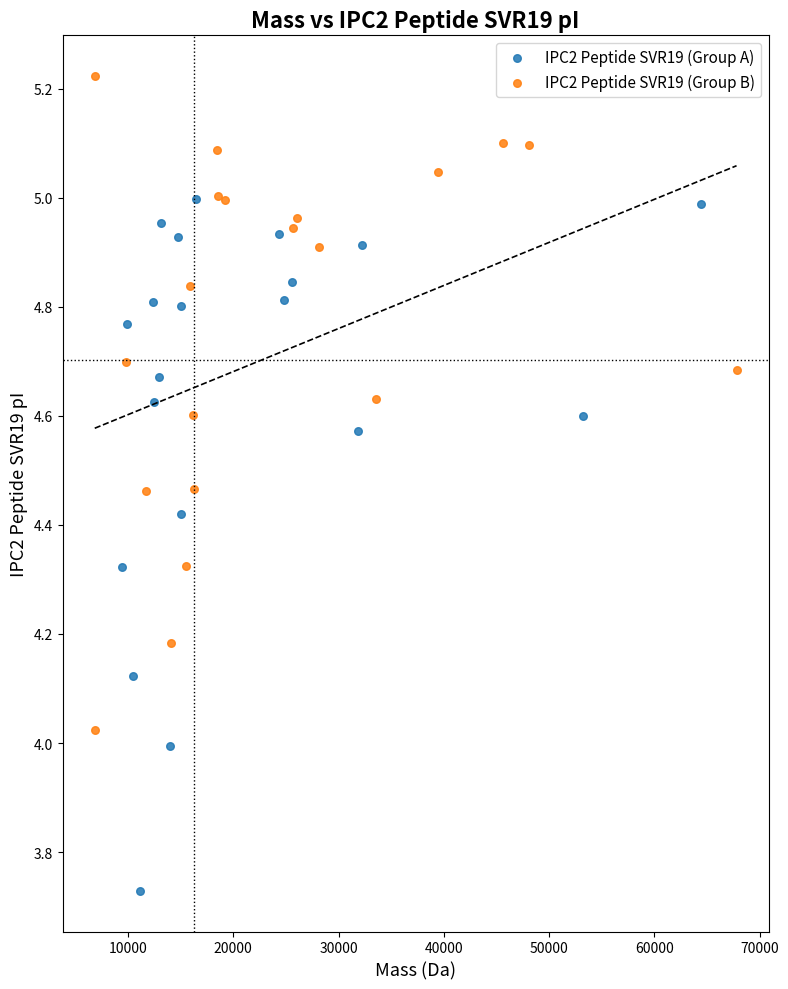

Which series contains the highest Y value?

IPC2 Peptide SVR19 (Group B)